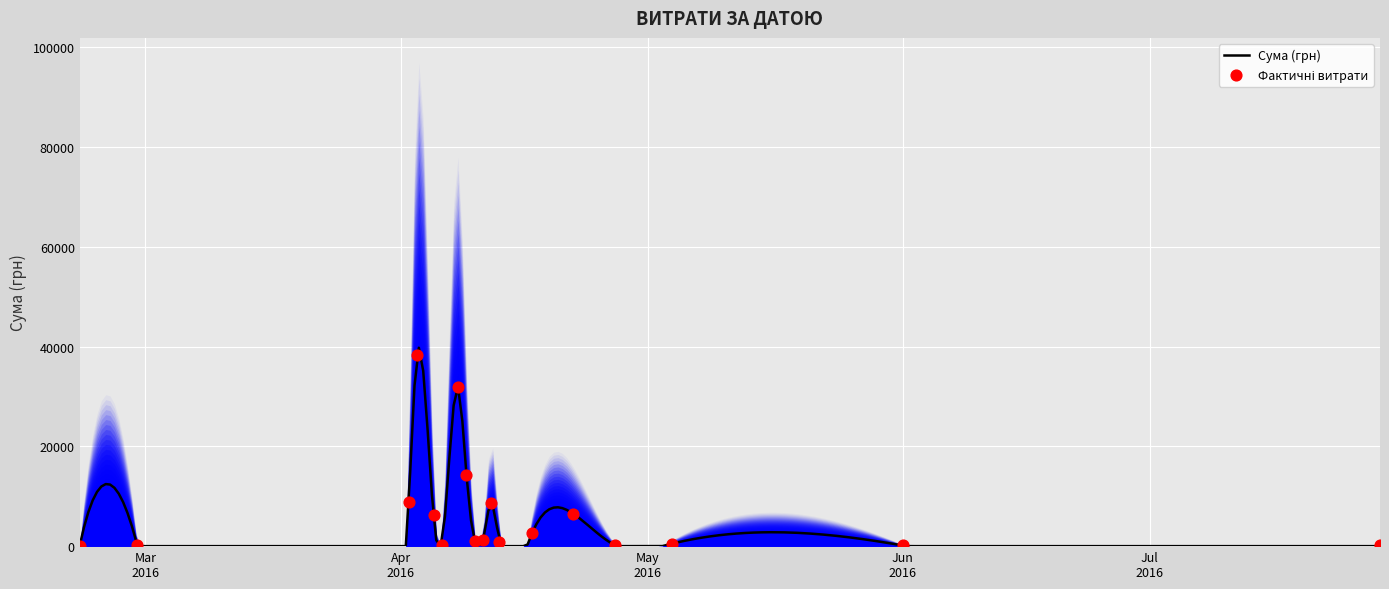

Between 39 and 8, which is larger?

8